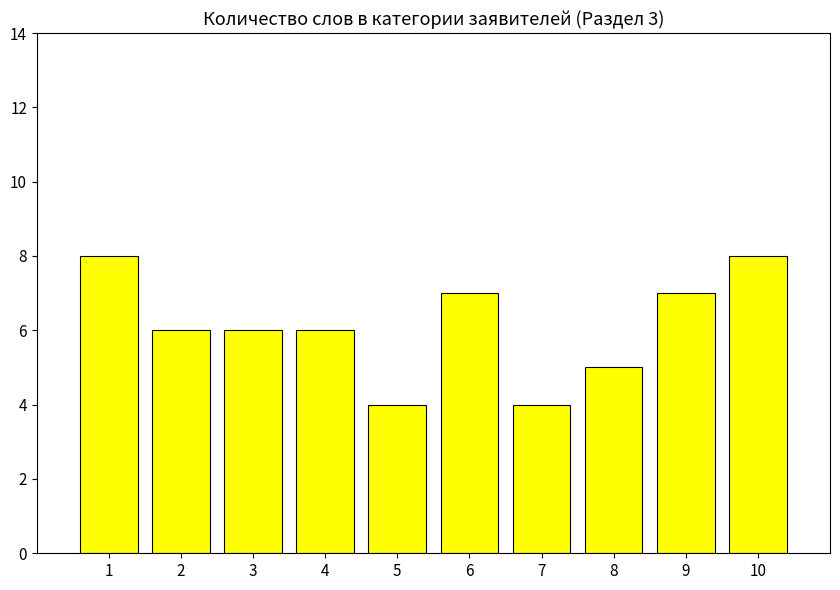

Read the value at 6.

7